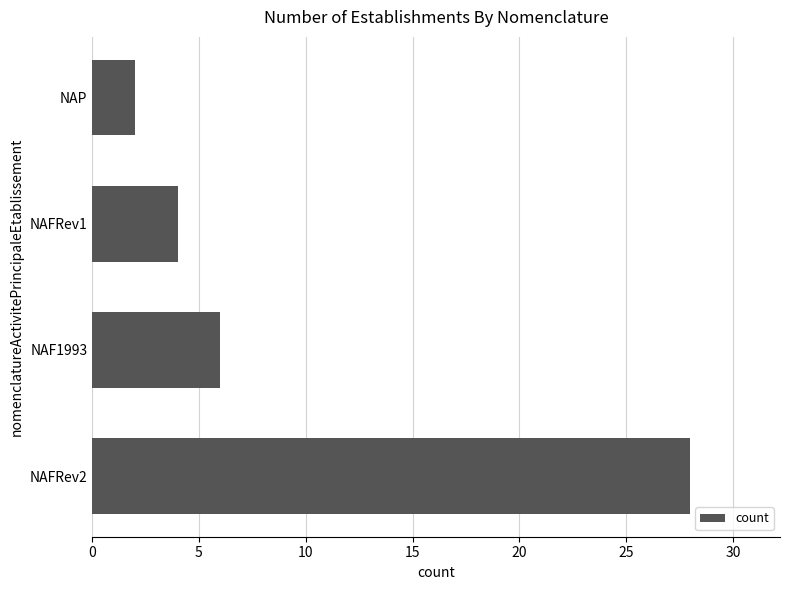

Does the chart contain stacked bars?

No